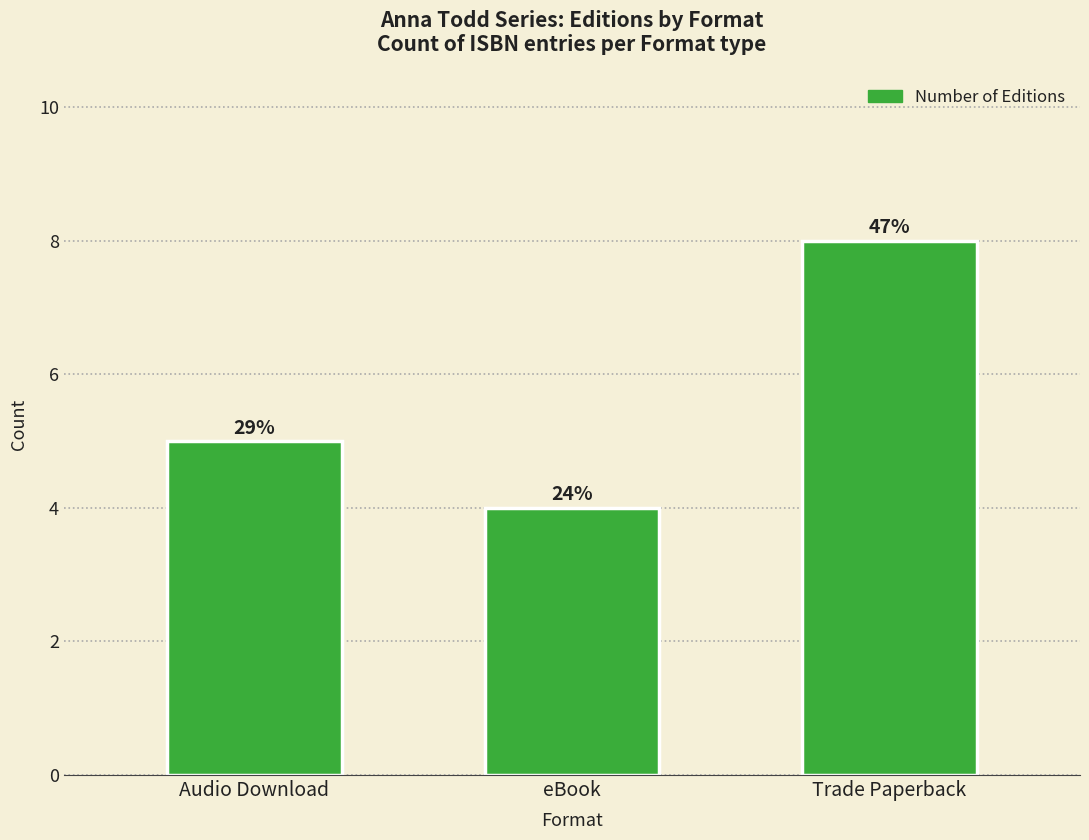

Does the chart contain any negative values?

No